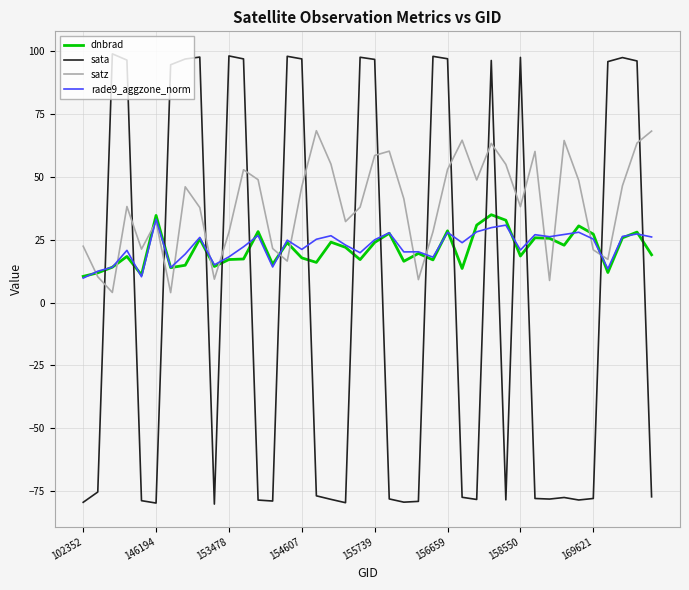

True or false: rade9_aggzone_norm has more than 0 interior local peaks.

True